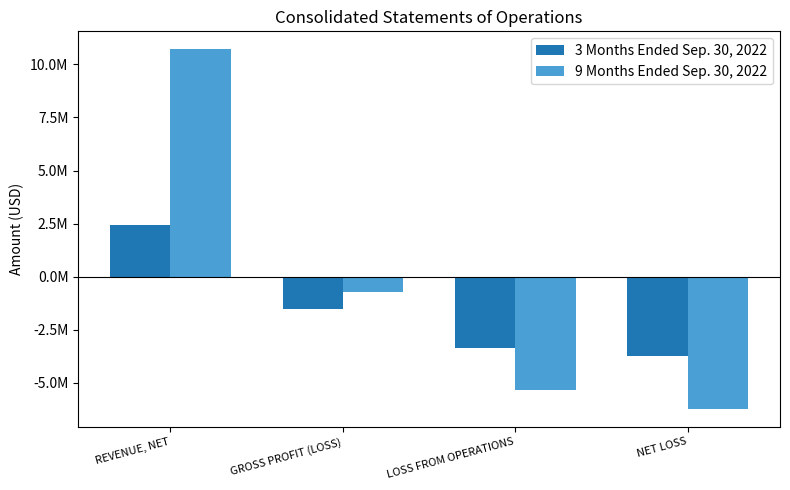

What is the difference between the highest and lowest values at GROSS PROFIT (LOSS)?

825493